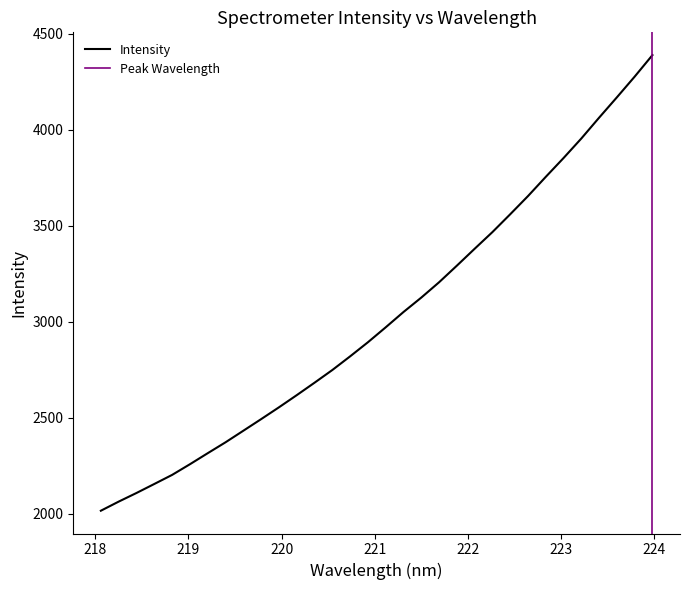

Reading left to right, list all the values displayed in this chart.

2016.4	2063.8	2108.7	2155.6	2202.8	2258.4	2315.9	2372.7	2432.8	2493.3	2554.7	2618.1	2682.9	2749.0	2820.1	2893.6	2971.4	3051.1	3126.1	3205.9	3292.3	3380.3	3467.2	3560.0	3654.7	3754.7	3852.8	3954.4	4062.8	4168.7	4276.5	4388.5